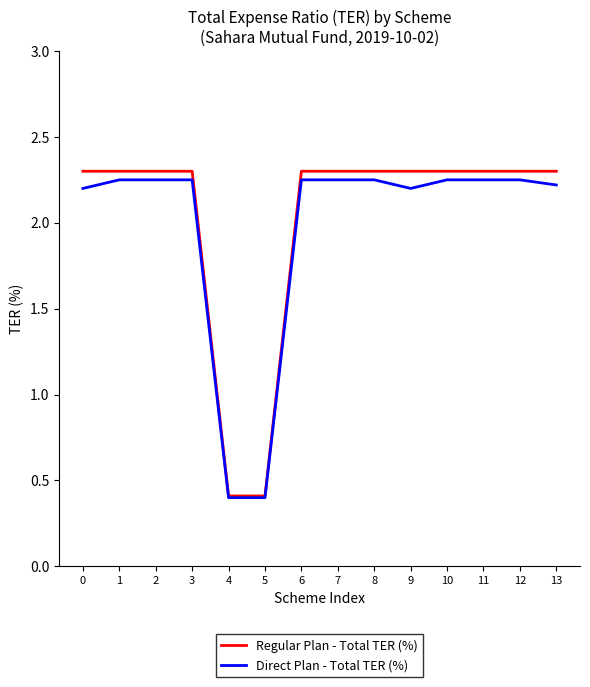

Does the chart have visible grid lines?

No